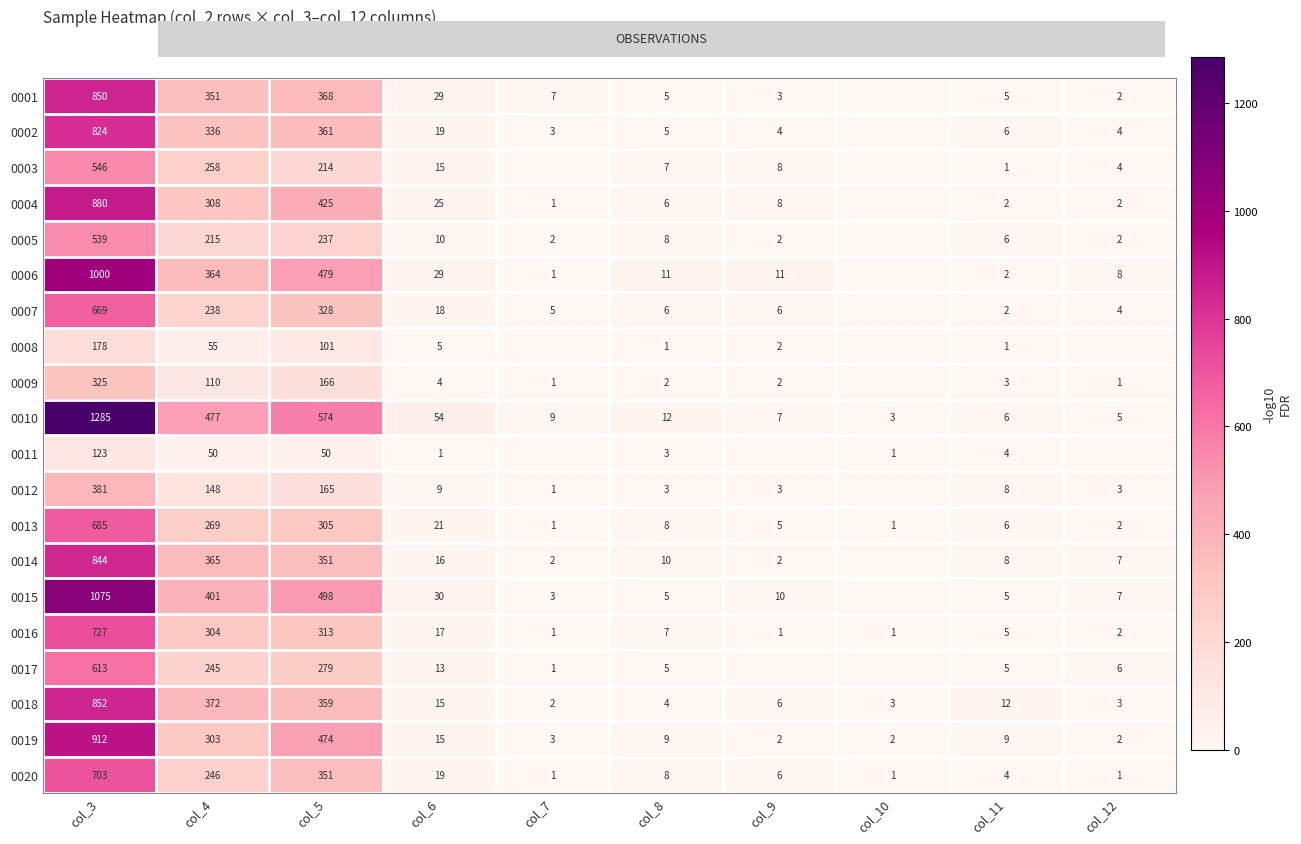

Is the value of 0018 at col_6 greater than the value of 0005 at col_7?

Yes